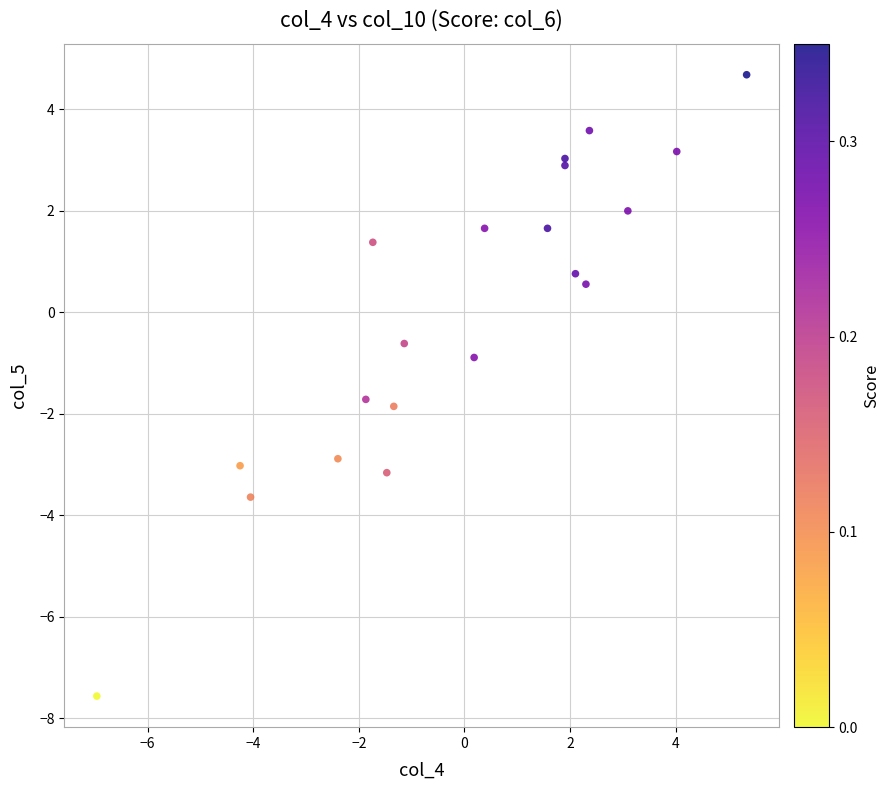

What is the range of Y values (max minus min)?

12.2